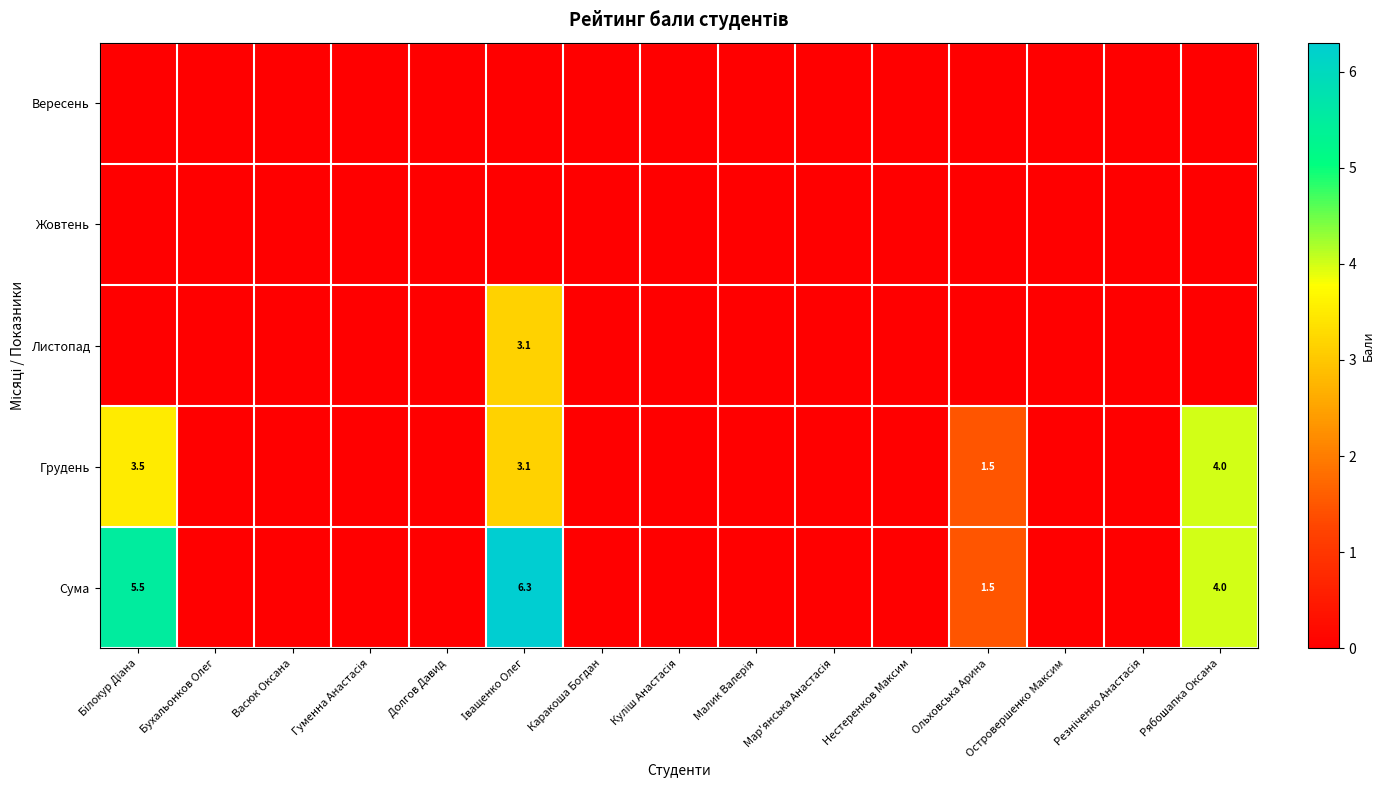

What is the difference between the maximum and minimum values in the Грудень series?

4.0